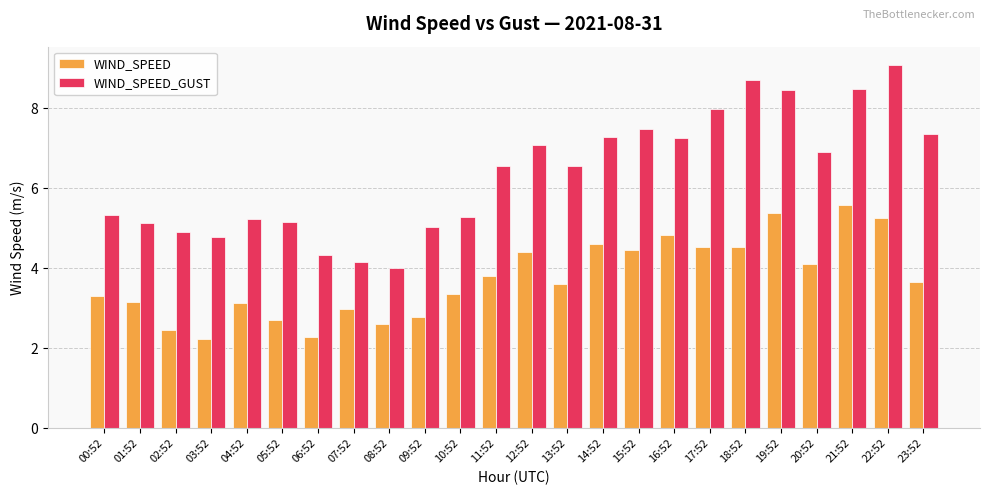

Is it true that WIND_SPEED equals 5.4 at 19:52?

True